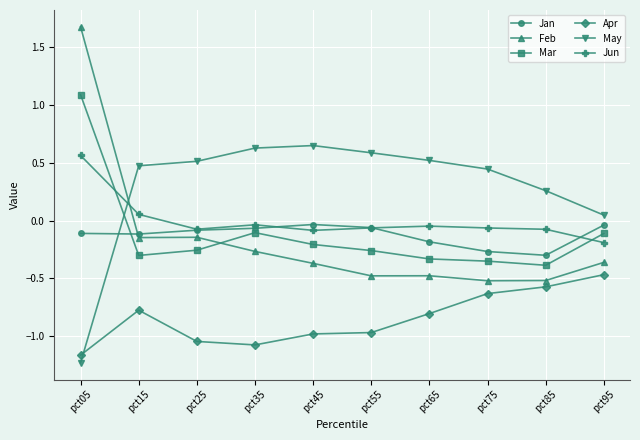

In Feb, how many points are higher than both neighbors (excluding endpoints)?

2